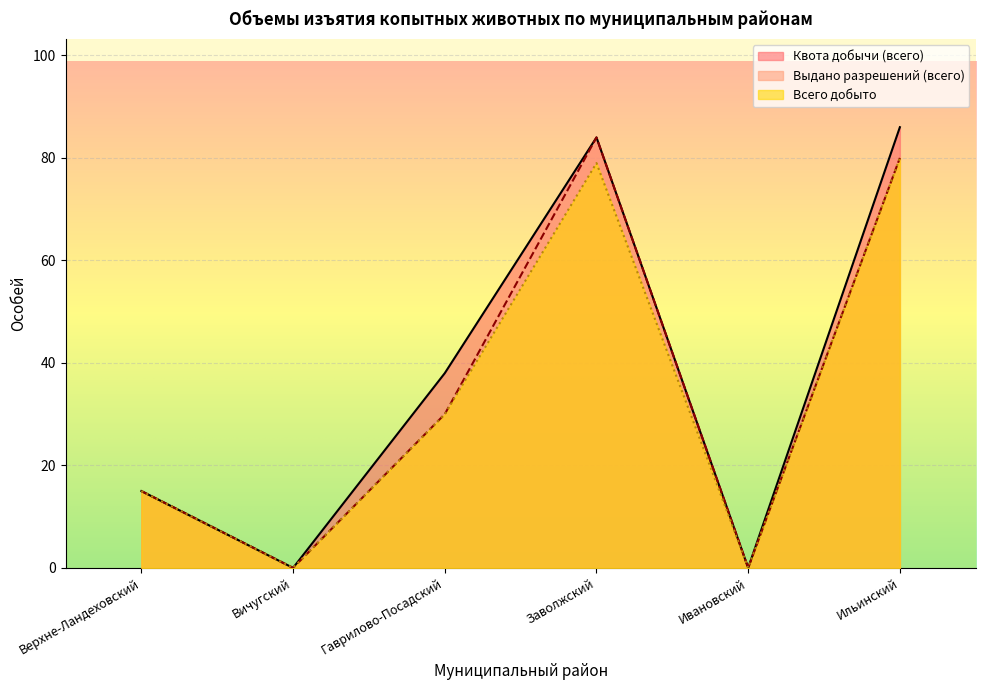

What is the label of the 1st point from the right?

Ильинский